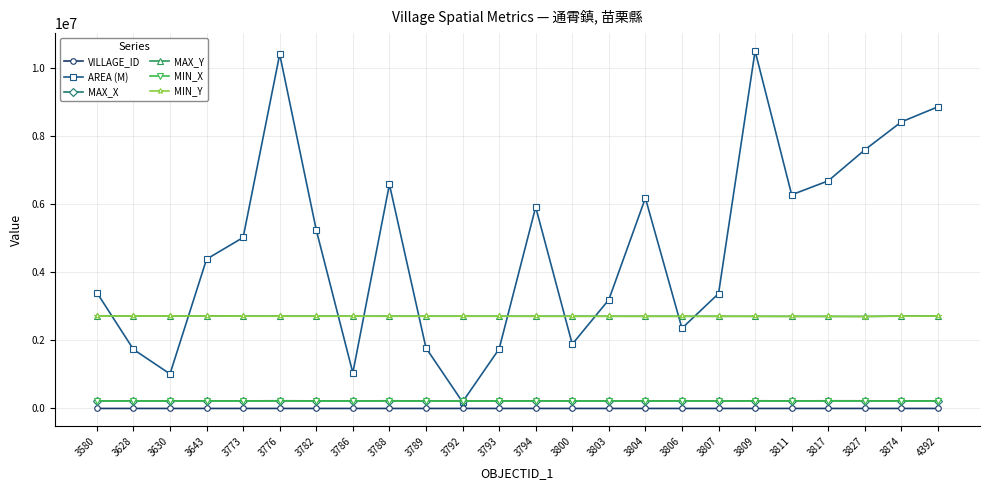

What is the total value across all series at 3827?

13447057.5